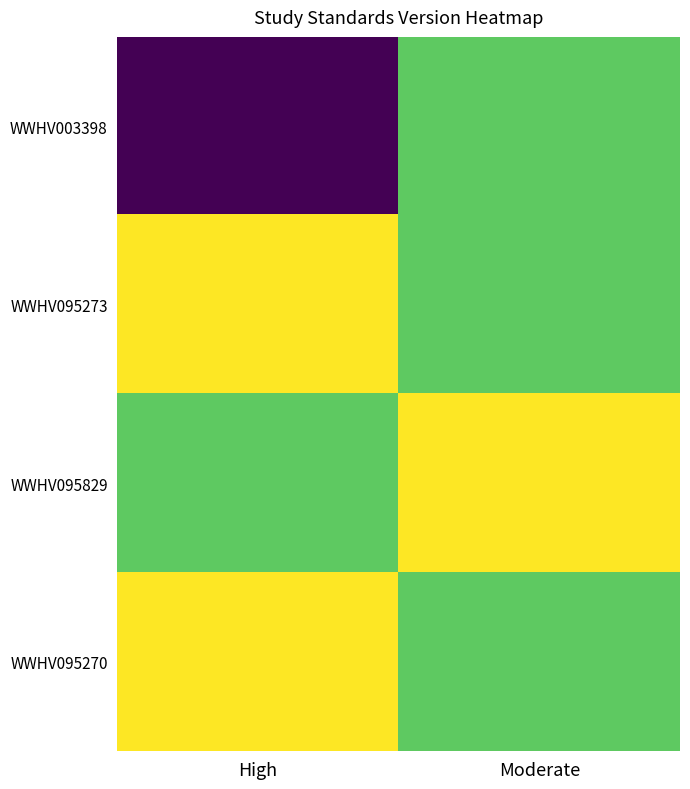

At how many categories does at least one series exceed 1?

2